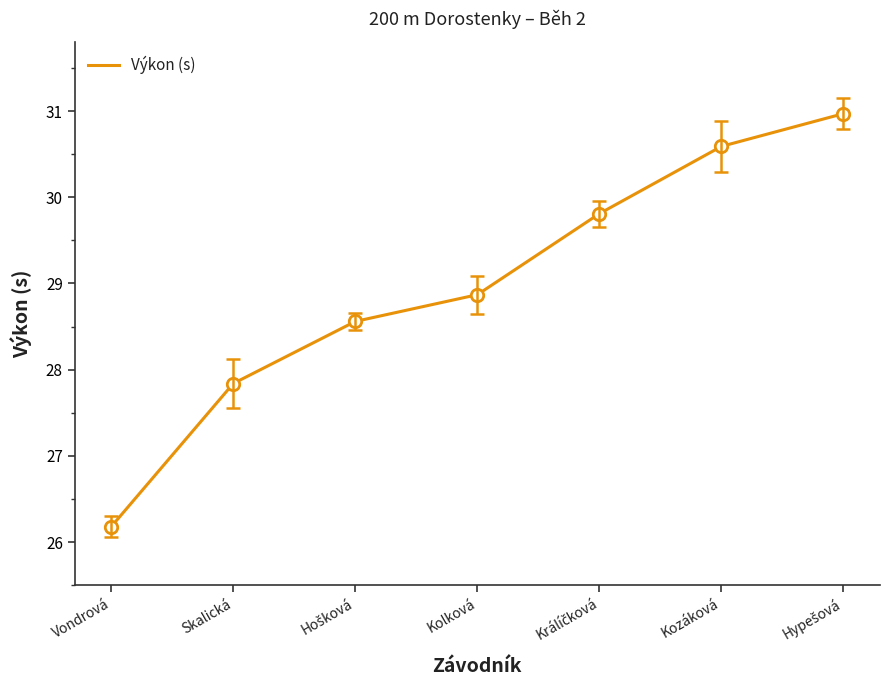

Between Kolková and Kozáková, which is larger?

Kozáková